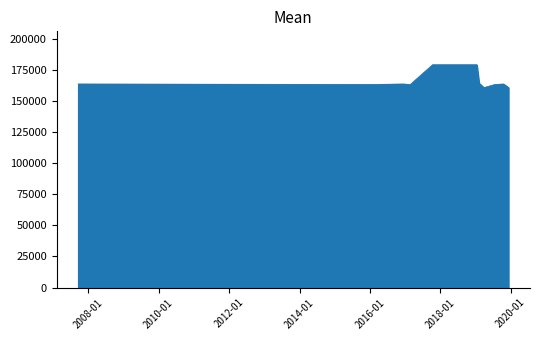

How many lines are shown in the chart?

1